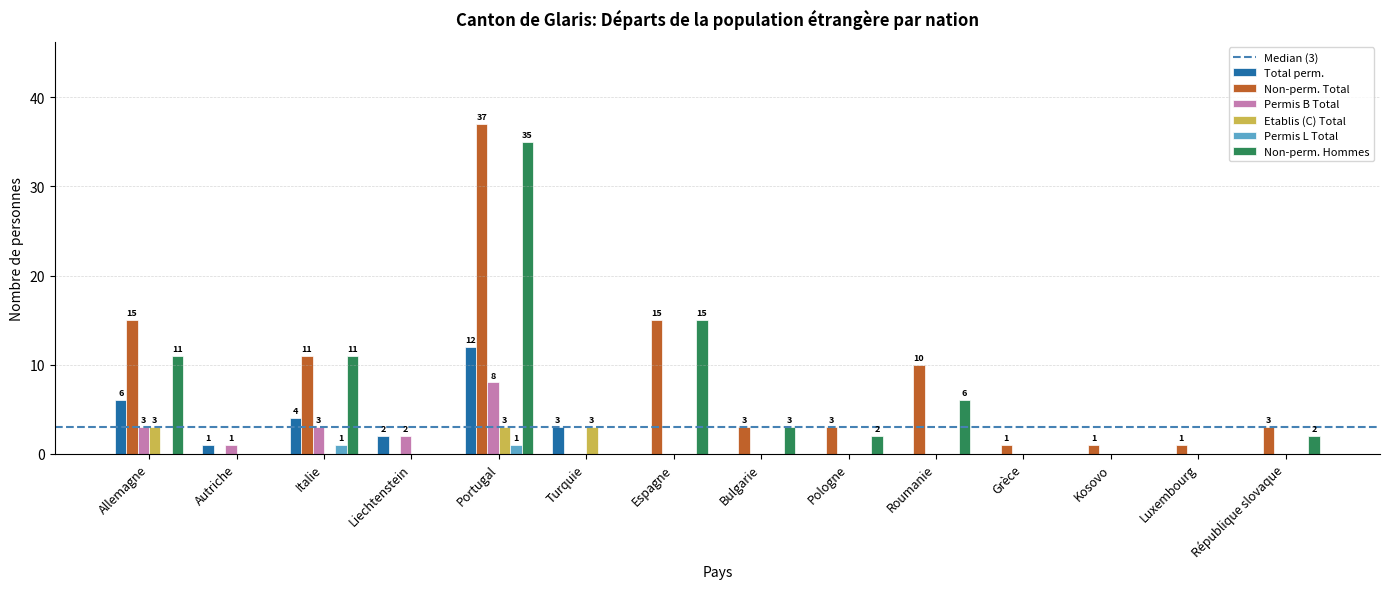

Count the Permis B Total values in the range 0 to 2.

11